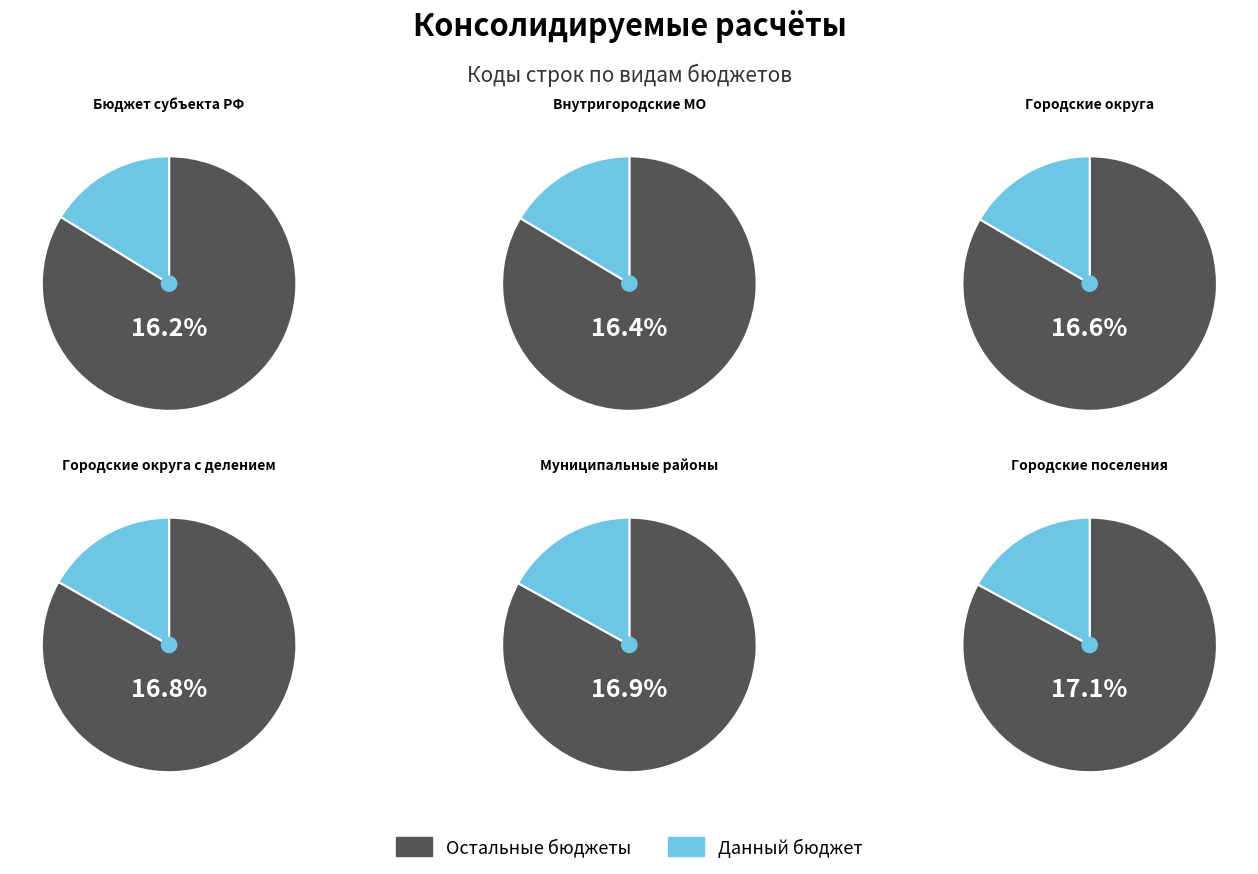

Which has a higher value, Бюджеты городских поселений or Бюджеты городских округов?

Бюджеты городских поселений